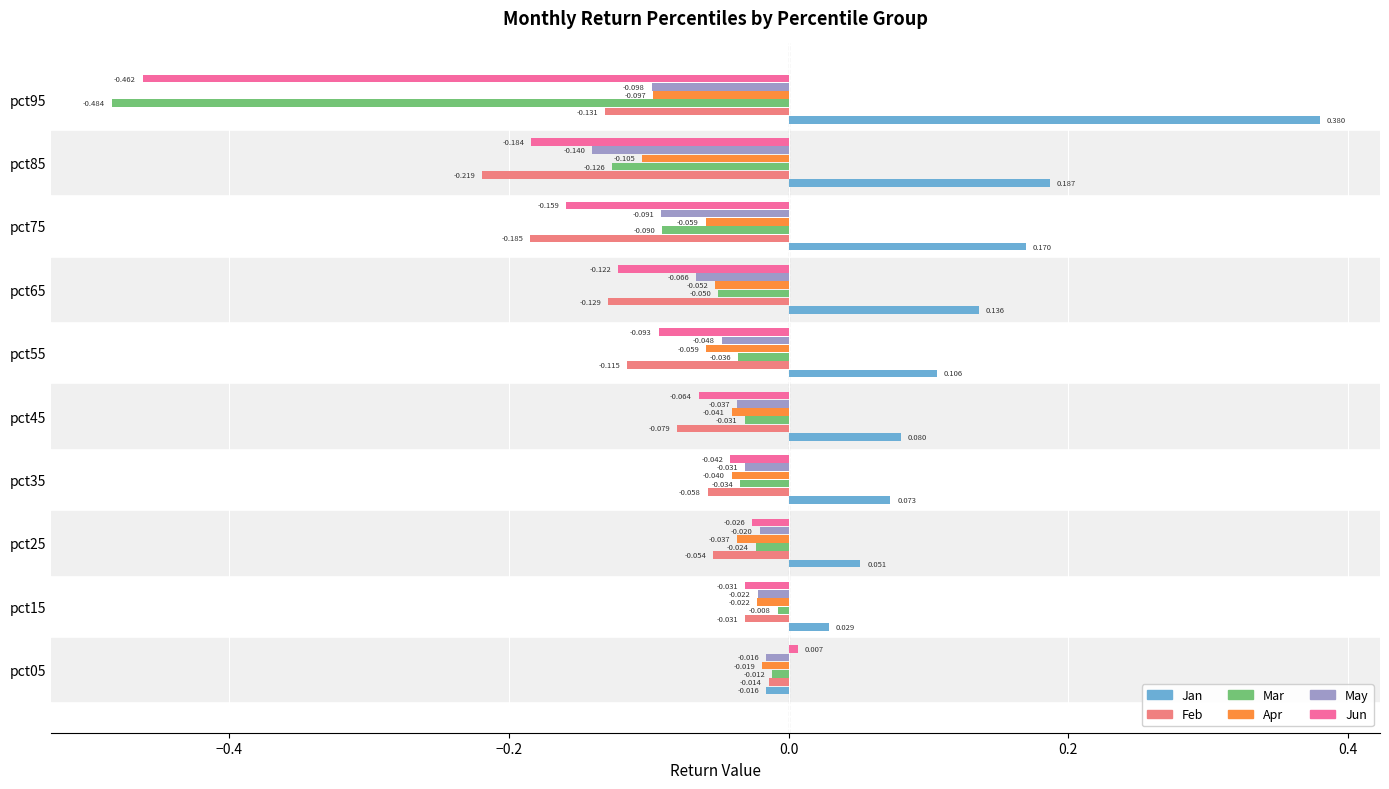

Which series has the largest range (max minus min)?

Mar